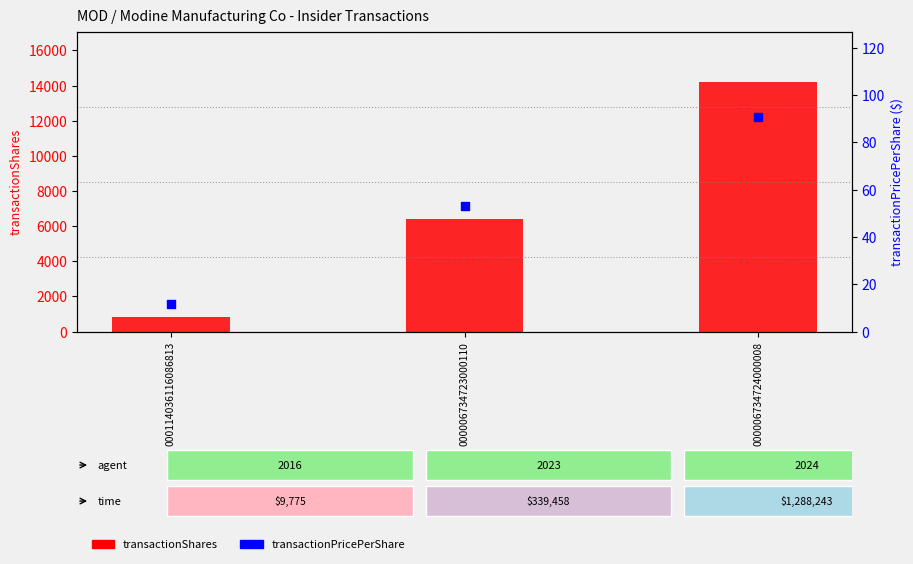

Which series has the widest spread of Y values?

transactionShares